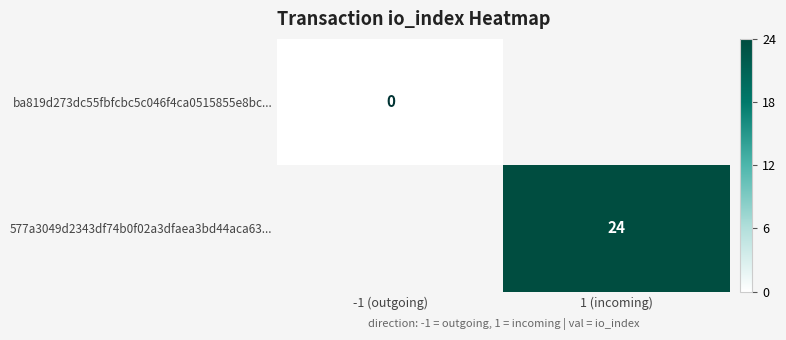

Count the number of data series in this chart.

2